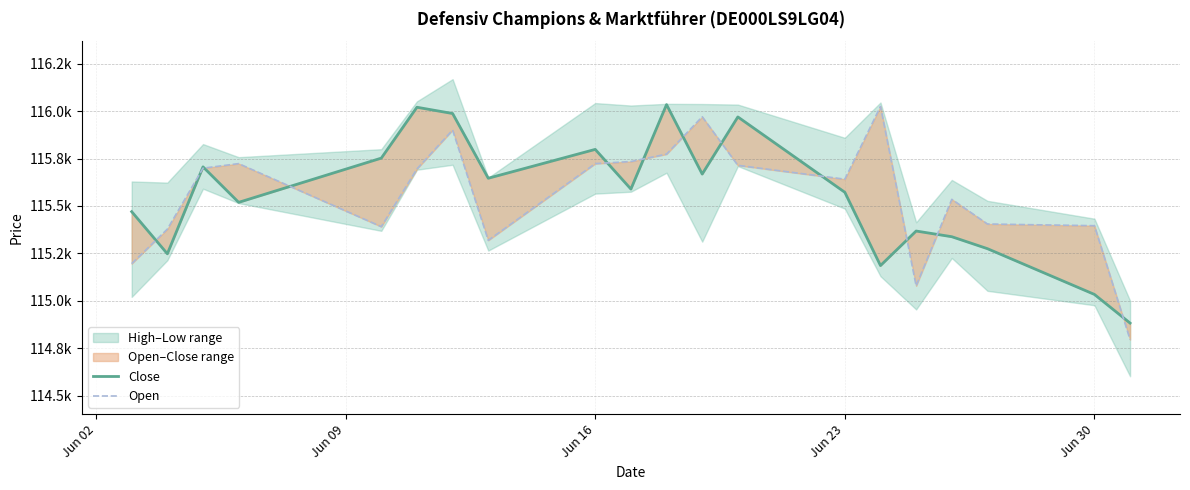

Rank the series by their average value, from lowest to highest.

Close, Open